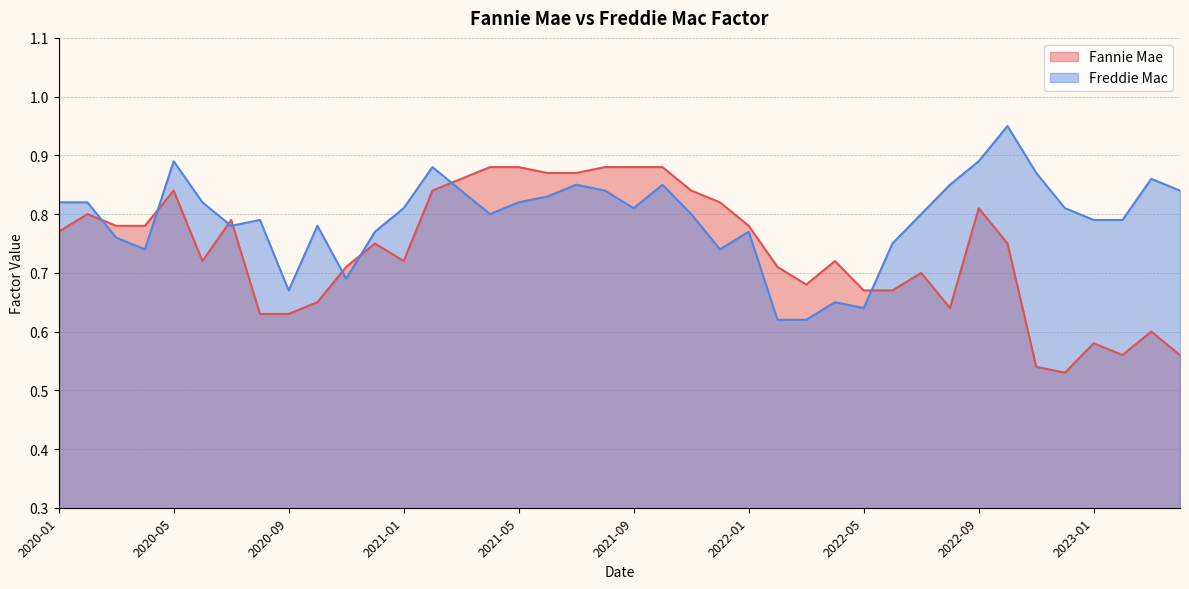

What is the sum of all Freddie Mac values?

31.7